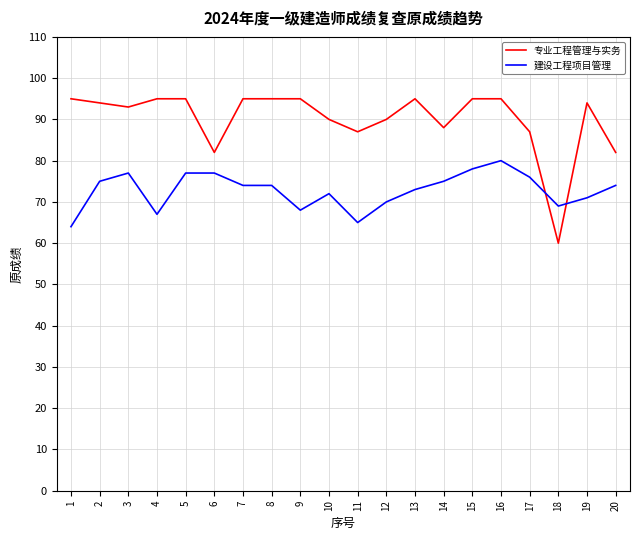

How many lines are shown in the chart?

2